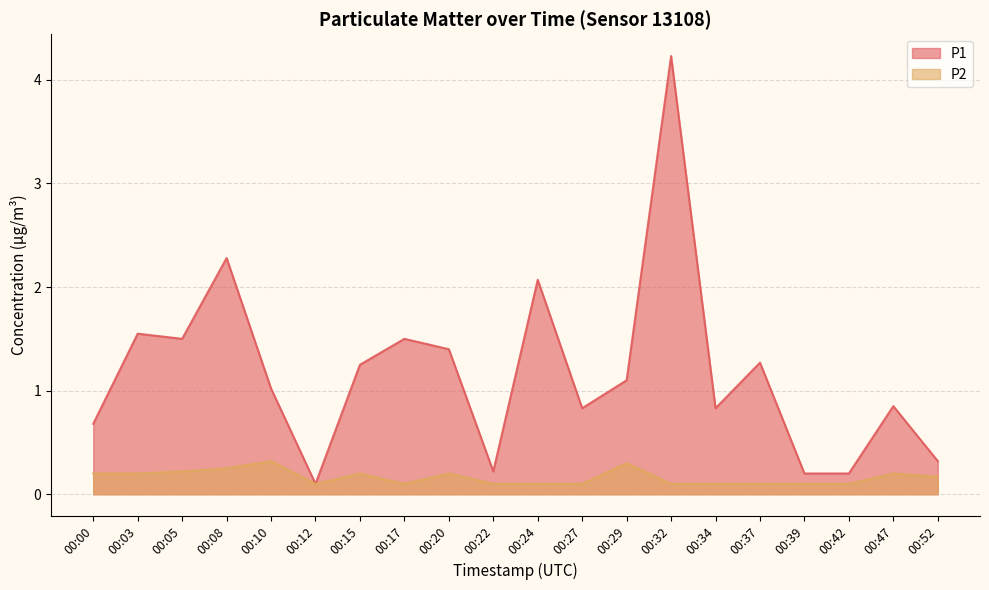

Between 00:22 and 00:42, which series saw the biggest shift?

P1